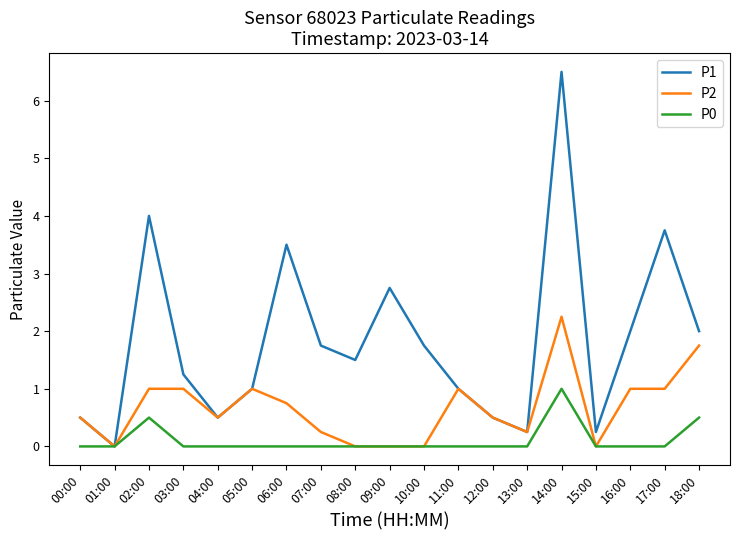

Read the P2 value at 18:00.

1.8